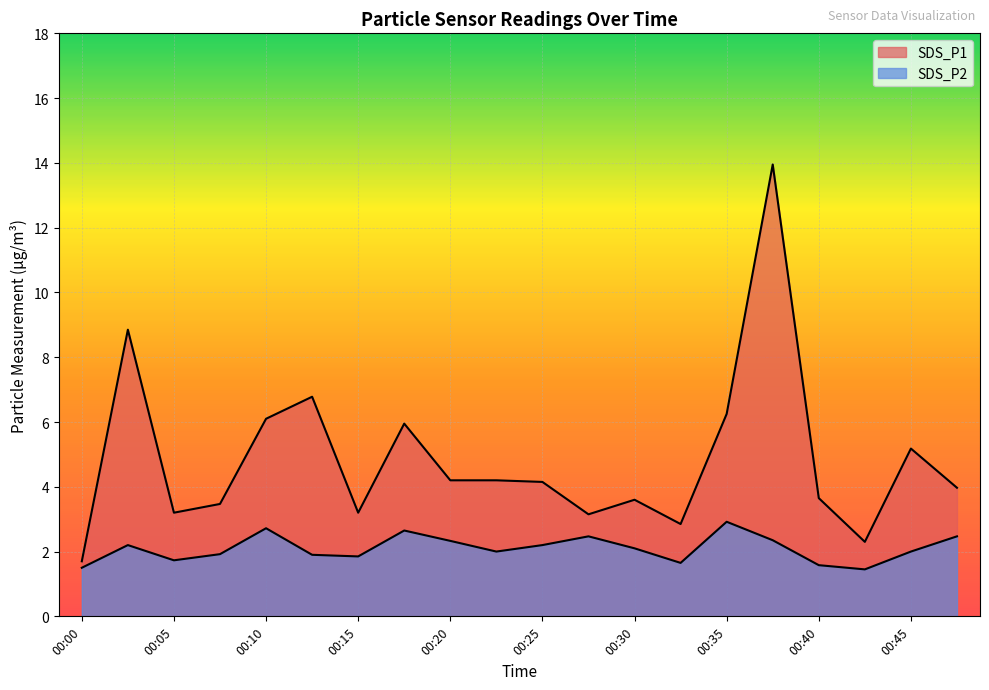

The SDS_P1 series shows 19.8 at 00:37. True or false?

False